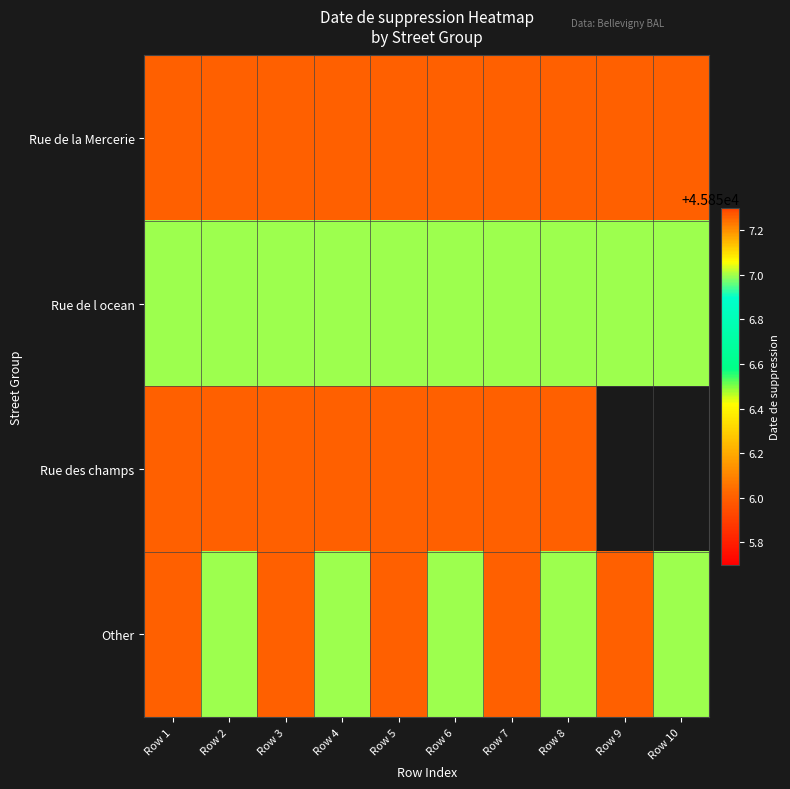

The value of Rue des champs at Row 7 is 45856.0. True or false?

True